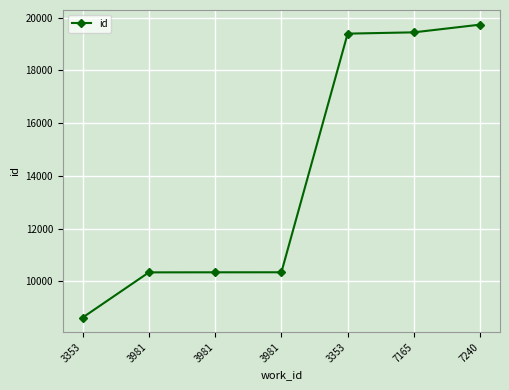

True or false: the data shows 10340 at 3981.

True